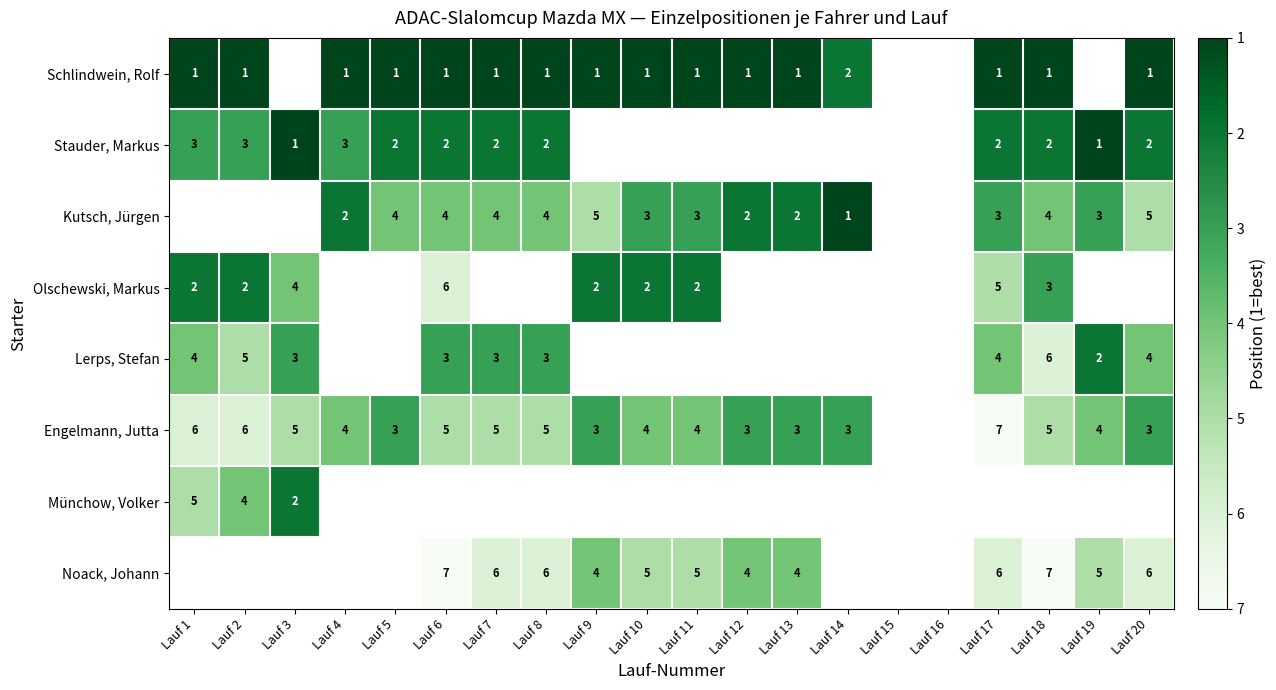

Between Lauf 15 and Lauf 5, which is larger?

Lauf 5